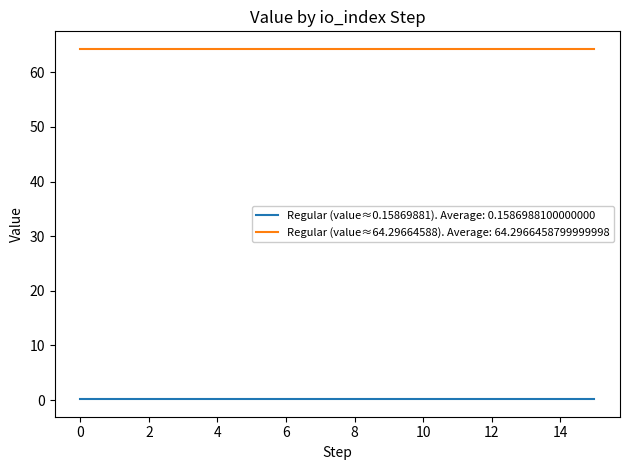

Rank the series by their average value, from lowest to highest.

Regular (value≈0.15869881). Average: 0.1586988100000000, Regular (value≈64.29664588). Average: 64.2966458799999998